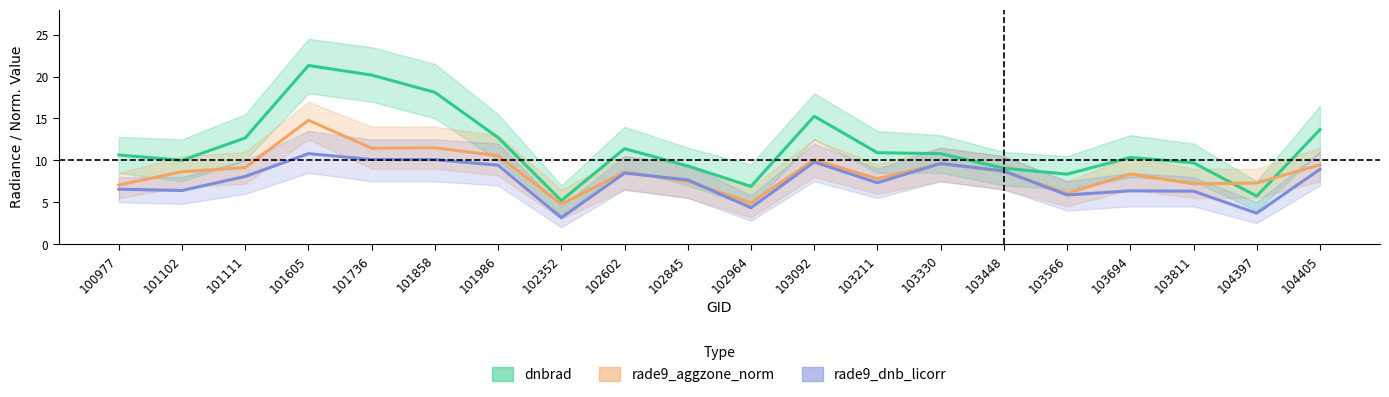

Which series has the largest range (max minus min)?

dnbrad